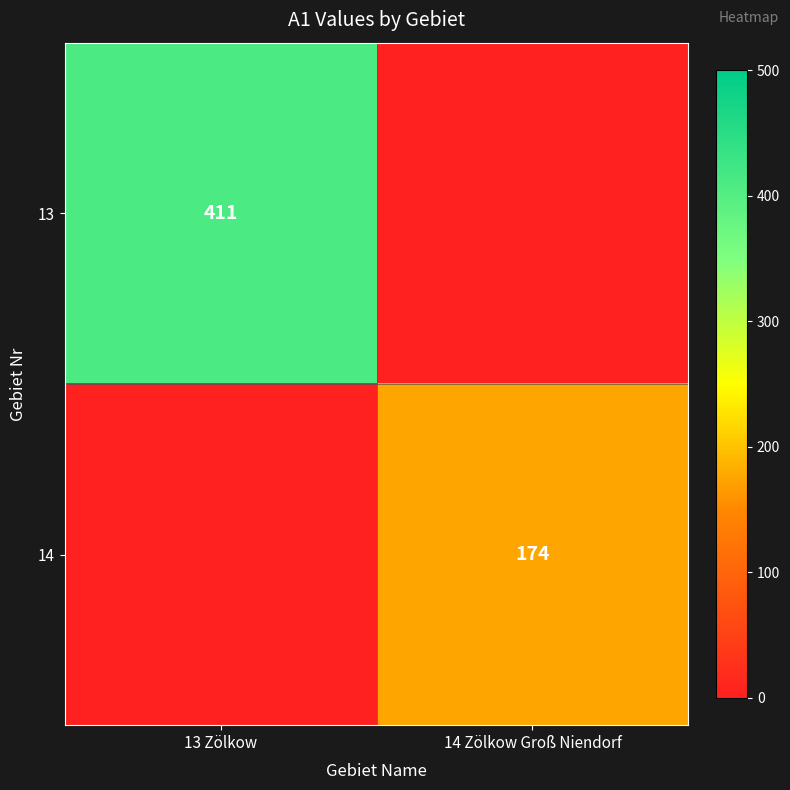

How many categories are shown in the chart?

2